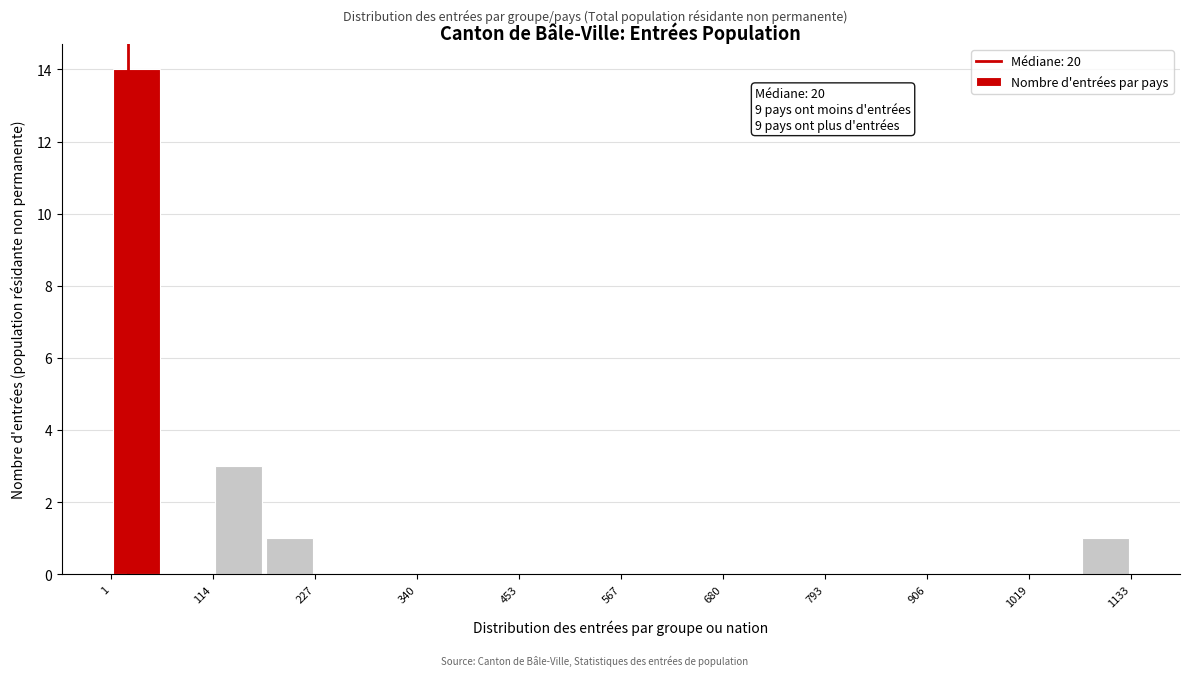

Read against the x-axis, roughly where is the centre of the tallest bar?

20